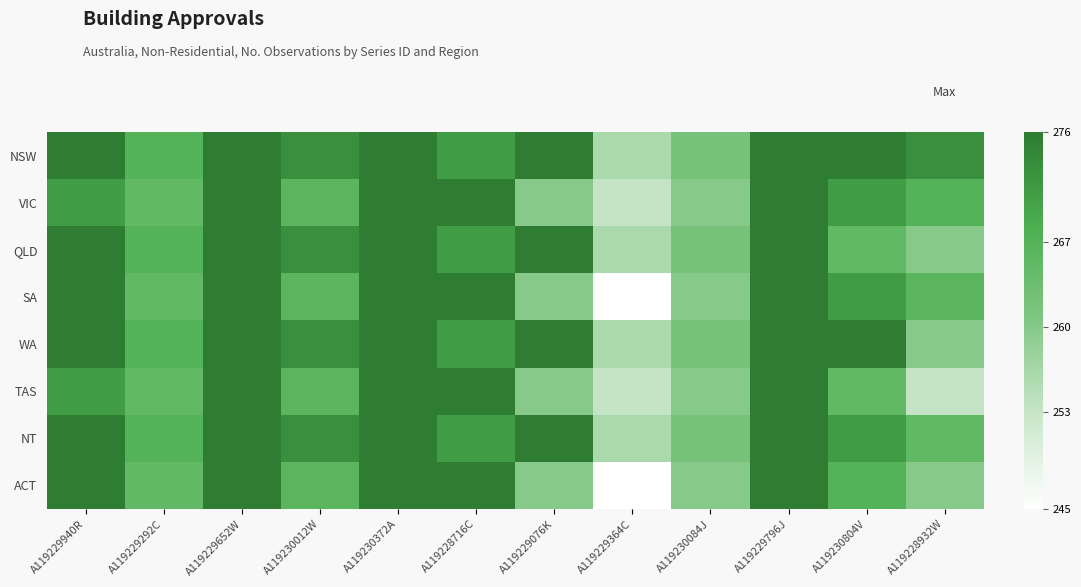

Rank the series at A119229796J from lowest to highest value.

NSW, VIC, QLD, SA, WA, TAS, NT, ACT